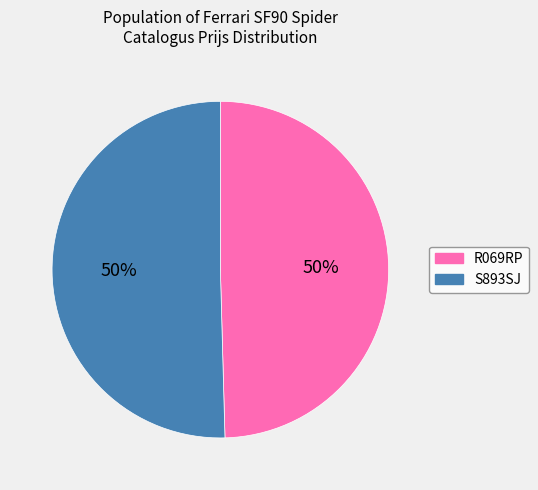

To the nearest percent, what is the combined percentage of S893SJ and R069RP?

100%